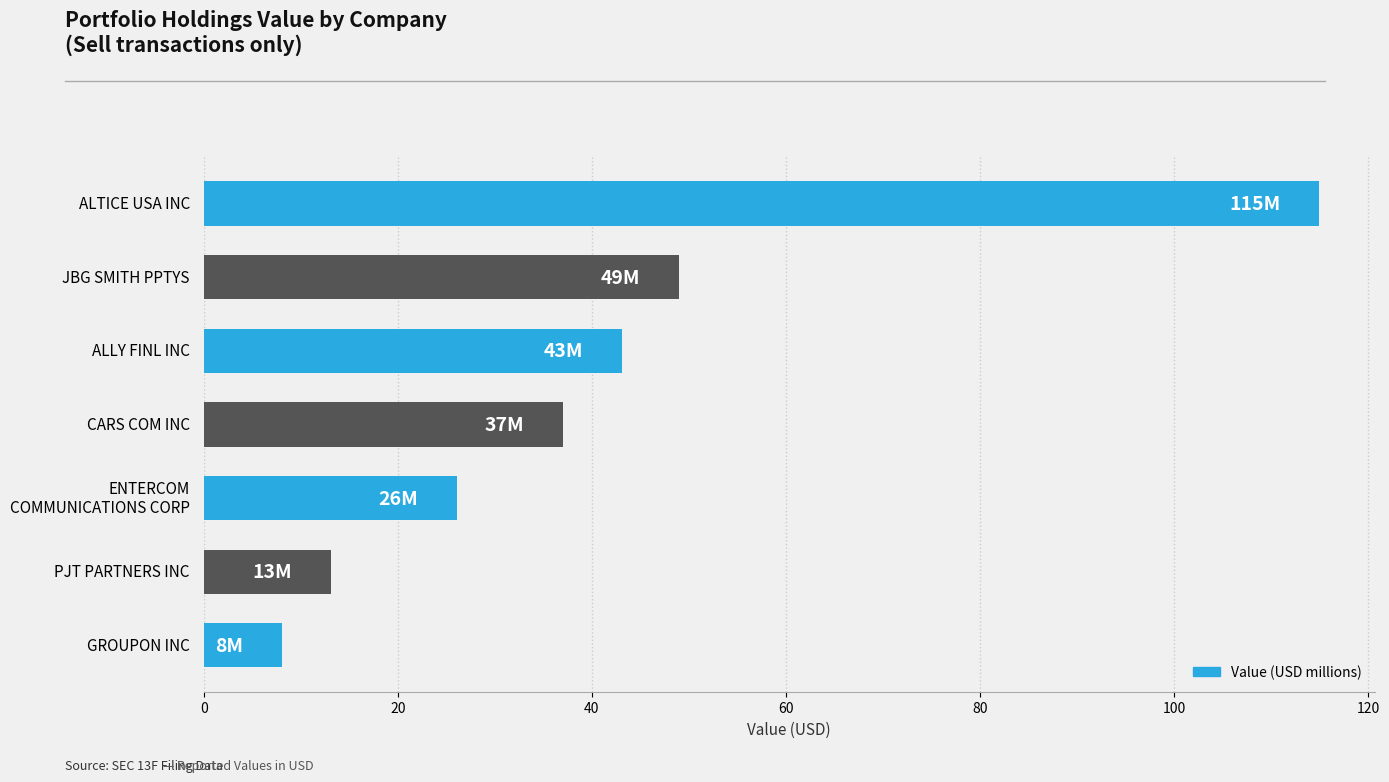

What is the smallest value displayed?

8.0